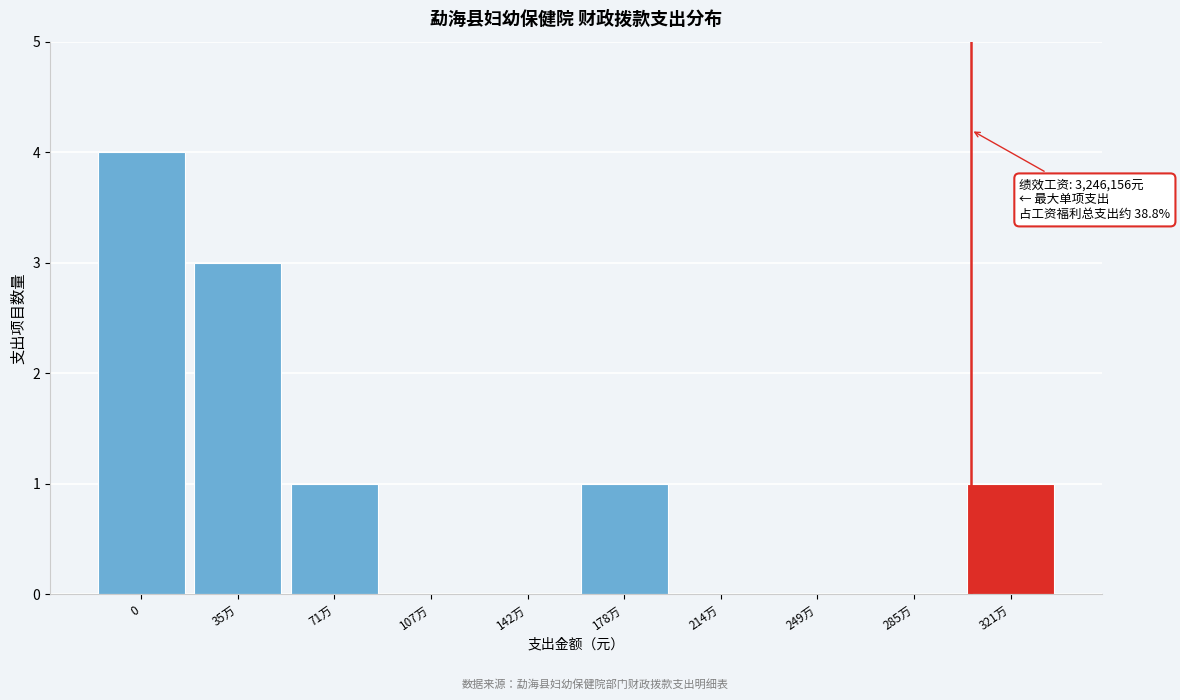

Reading left to right, transcribe all the data shown in this chart.

0=4	35万=3	71万=1	107万=0	142万=0	178万=1	214万=0	249万=0	285万=0	321万=1